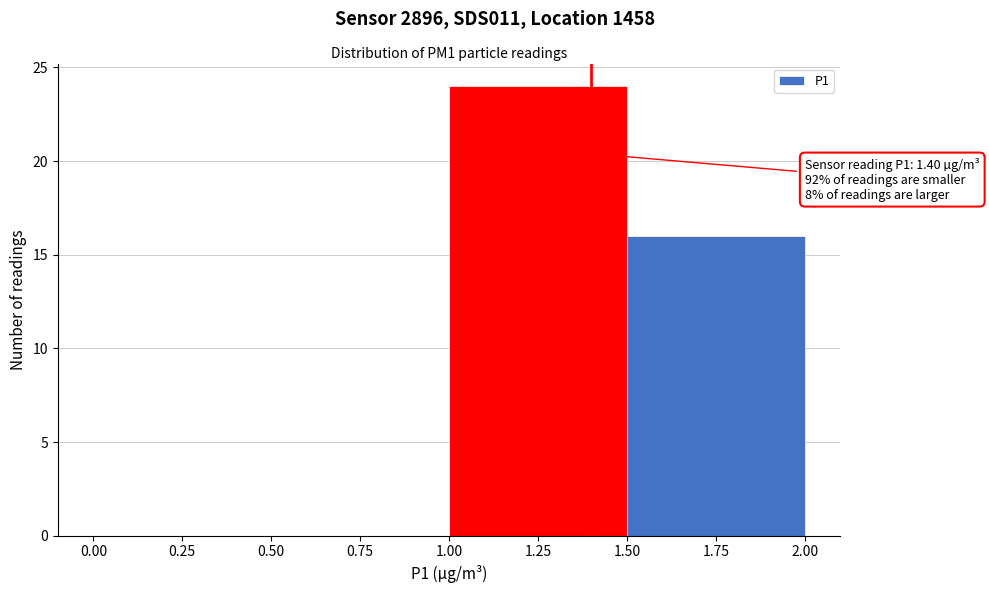

Which range on the x-axis has the tallest bar?

1.00 to 1.50